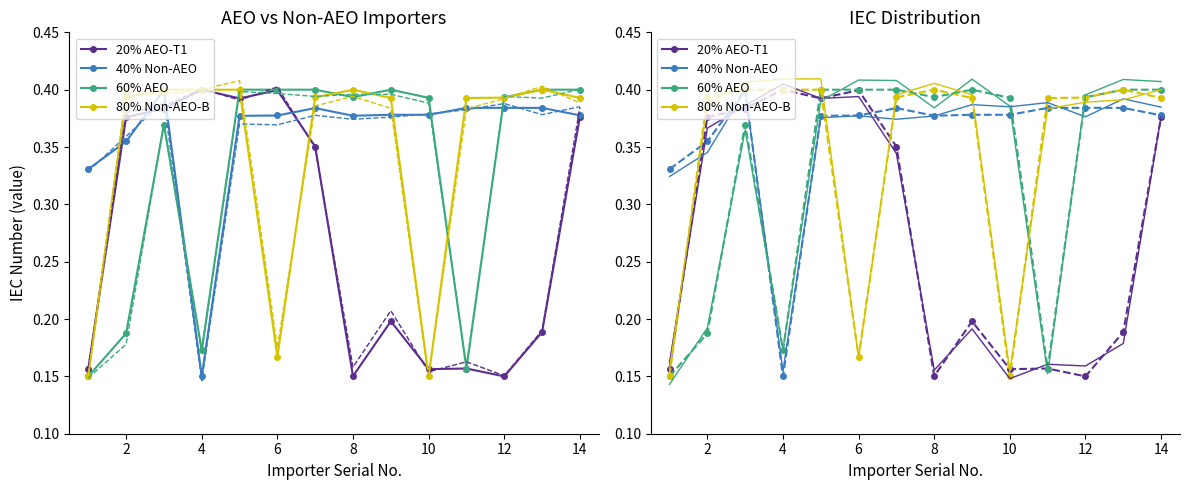

At how many categories does at least one series exceed 0?

14